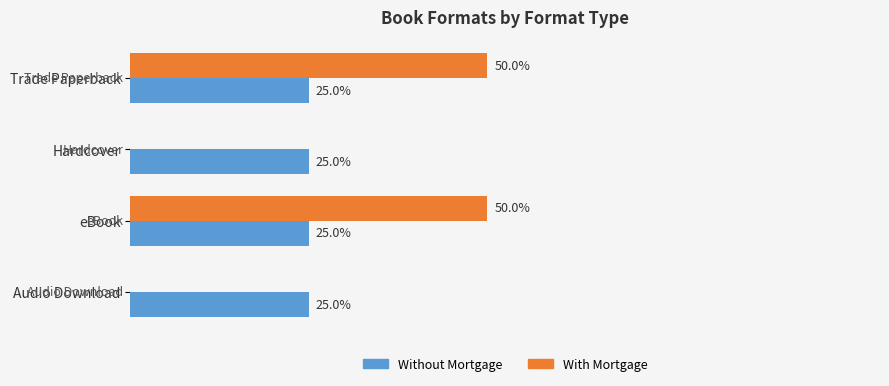

Which series changed the most between Trade Paperback and Hardcover?

With Mortgage